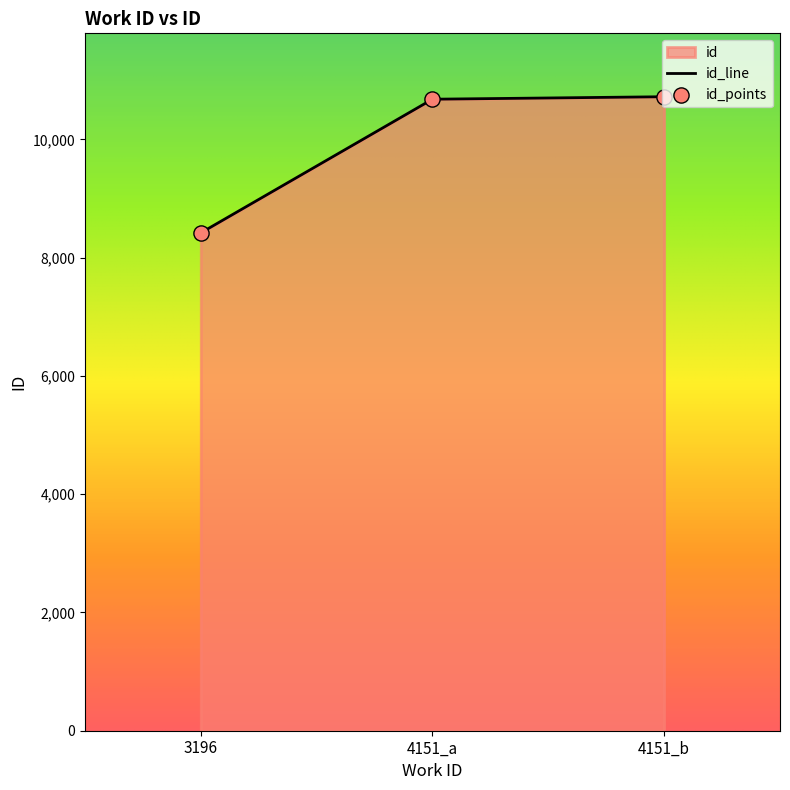

What is the change in value from 3196 to 4151_a?

+2261